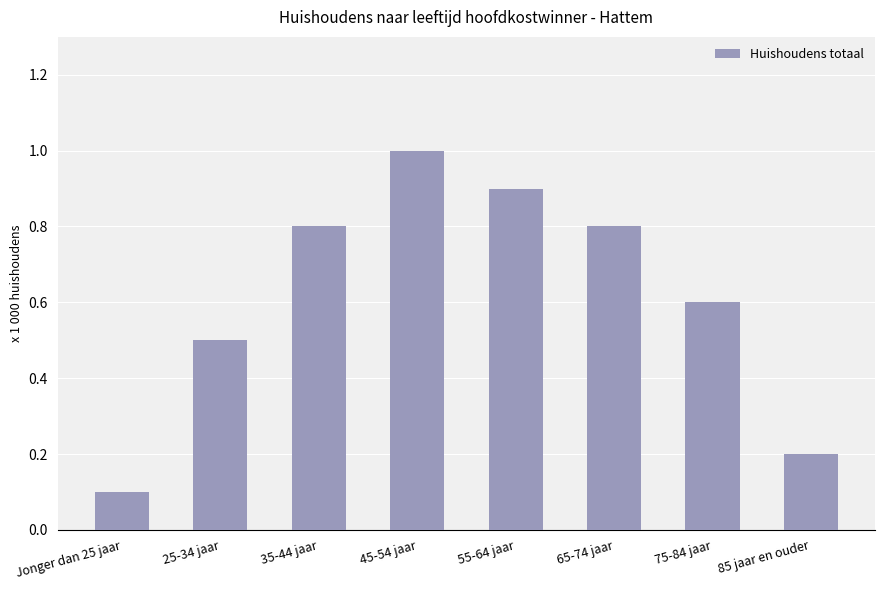

What position from the right is 25-34 jaar?

7